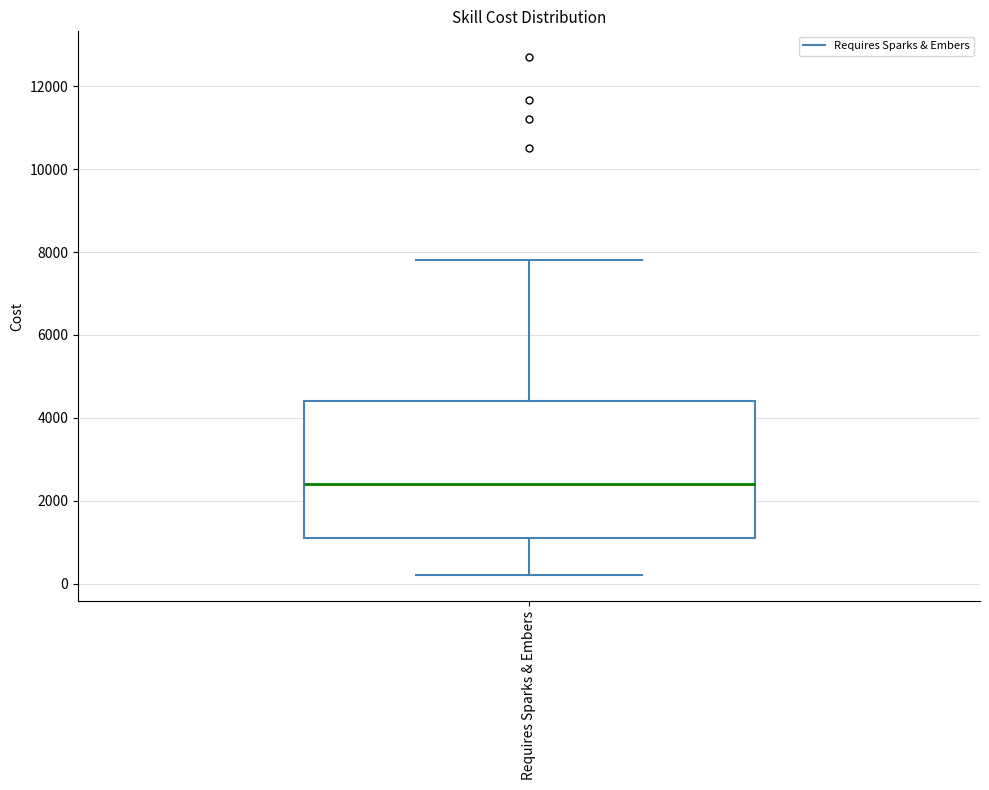

Where is the lower edge of the box for Requires Sparks & Embers on the y-axis? The values are not printed on the chart, so give them approximately, as read against the axis.

1200